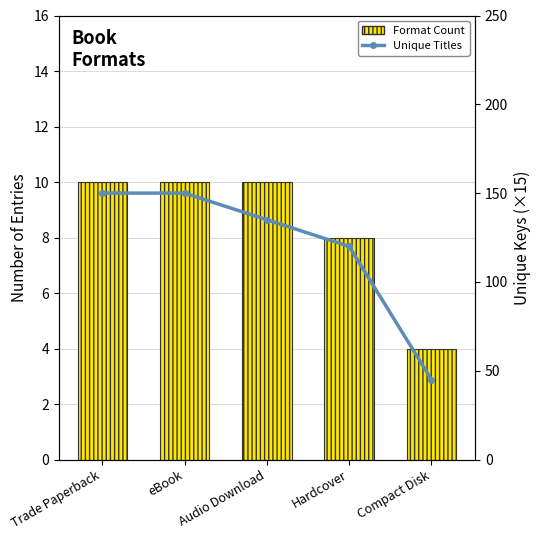

True or false: Format Count has a value of 10 at eBook.

True